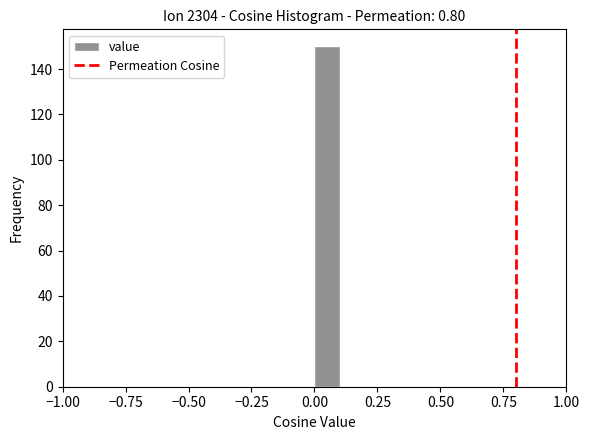

Read against the x-axis, roughly where is the centre of the tallest bar?

0.05